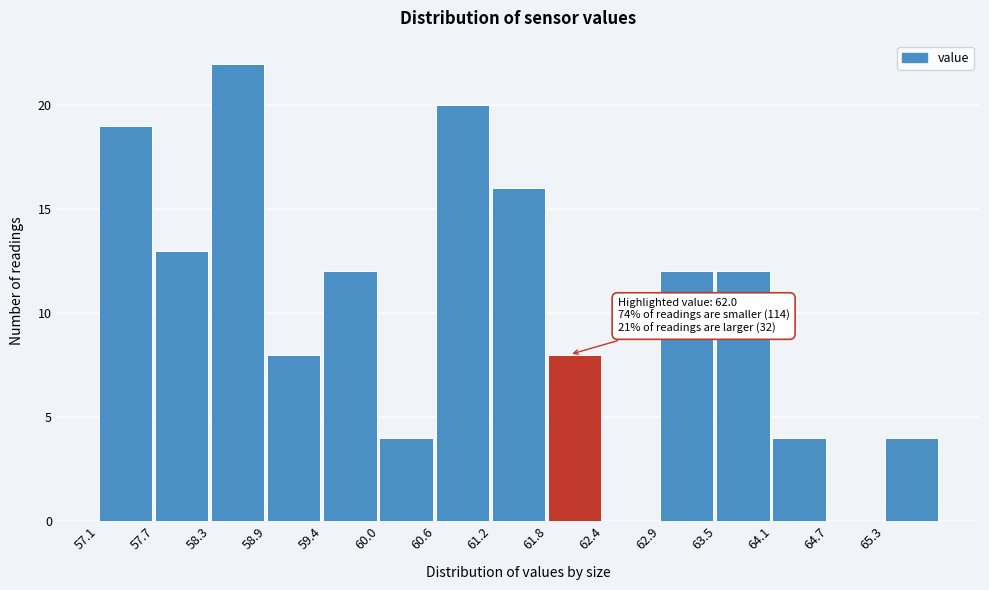

Which range on the x-axis has the tallest bar?

58.3 to 58.9